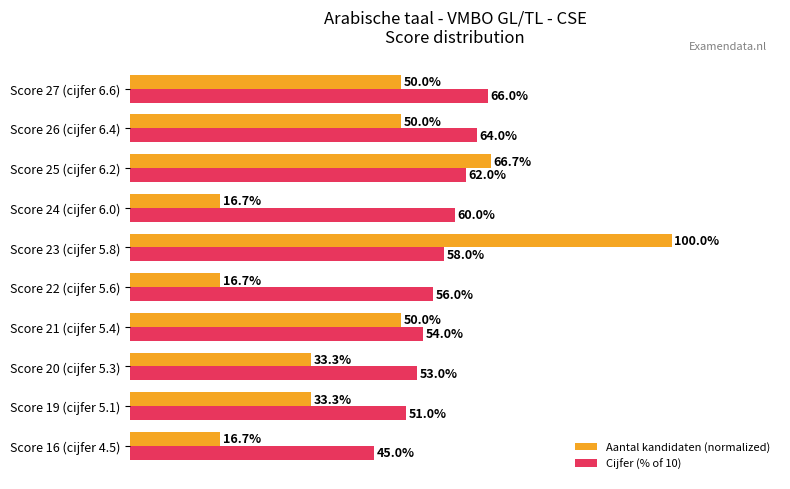

Rank the series by their average value, from highest to lowest.

Cijfer (% of 10), Aantal kandidaten (normalized)